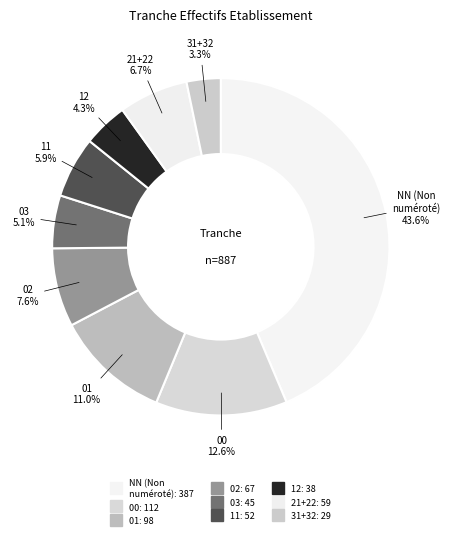

Count the number of slices in the pie.

9